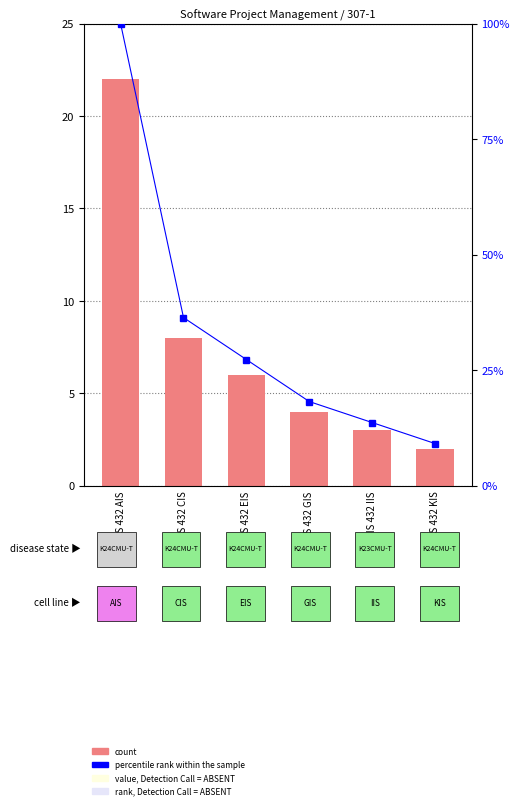

What is the difference between the highest and lowest values at CMU-IS 432 AIS?

78.0